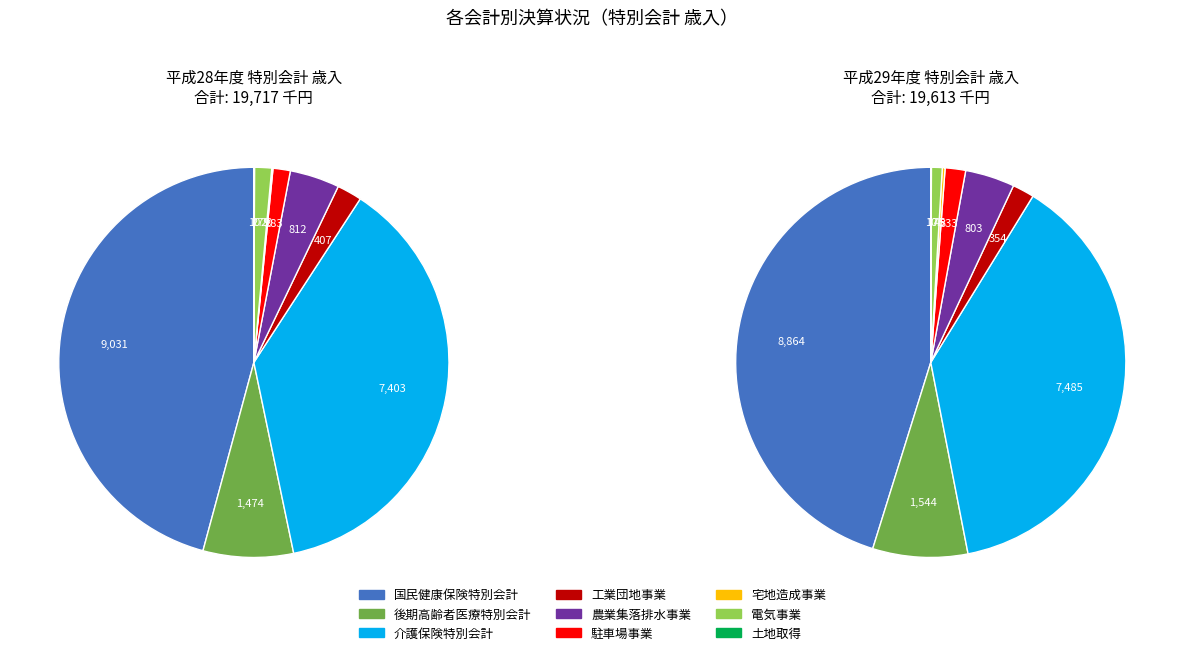

Does 介護保険特別会計 account for over 50% of the chart?

No